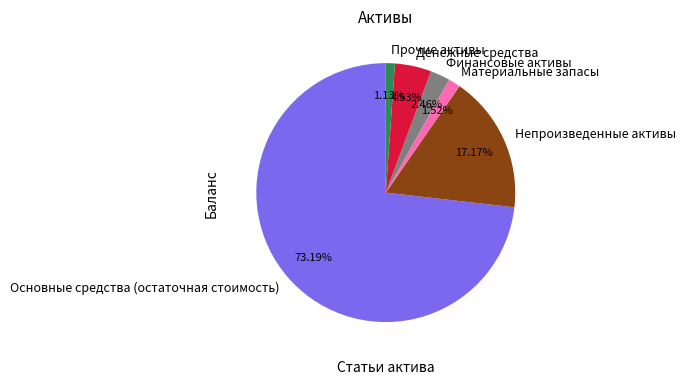

The Материальные запасы slice represents 2% of the pie. True or false?

True